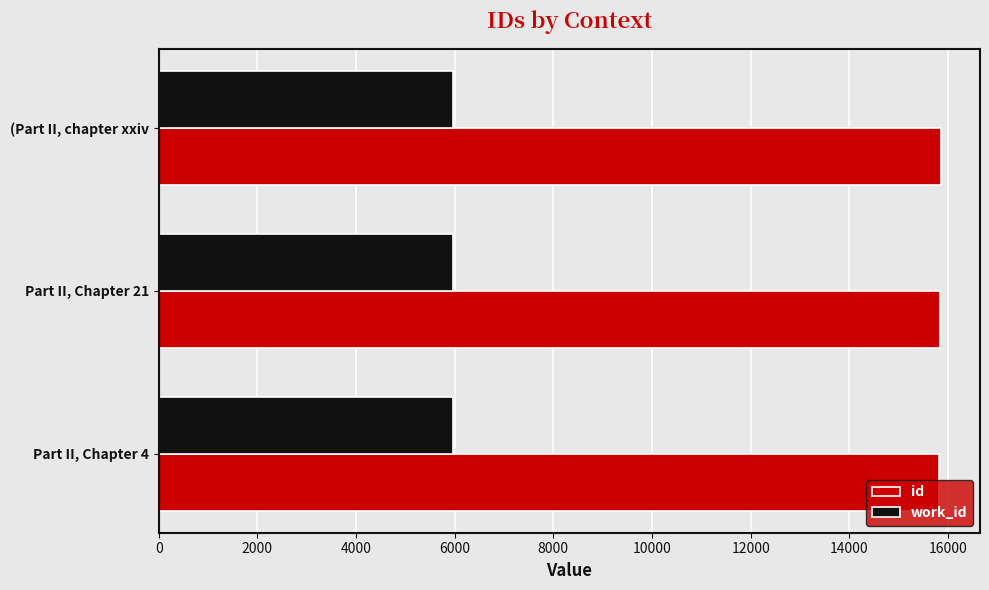

What is the total value across all series at Part II, Chapter 21?

21807